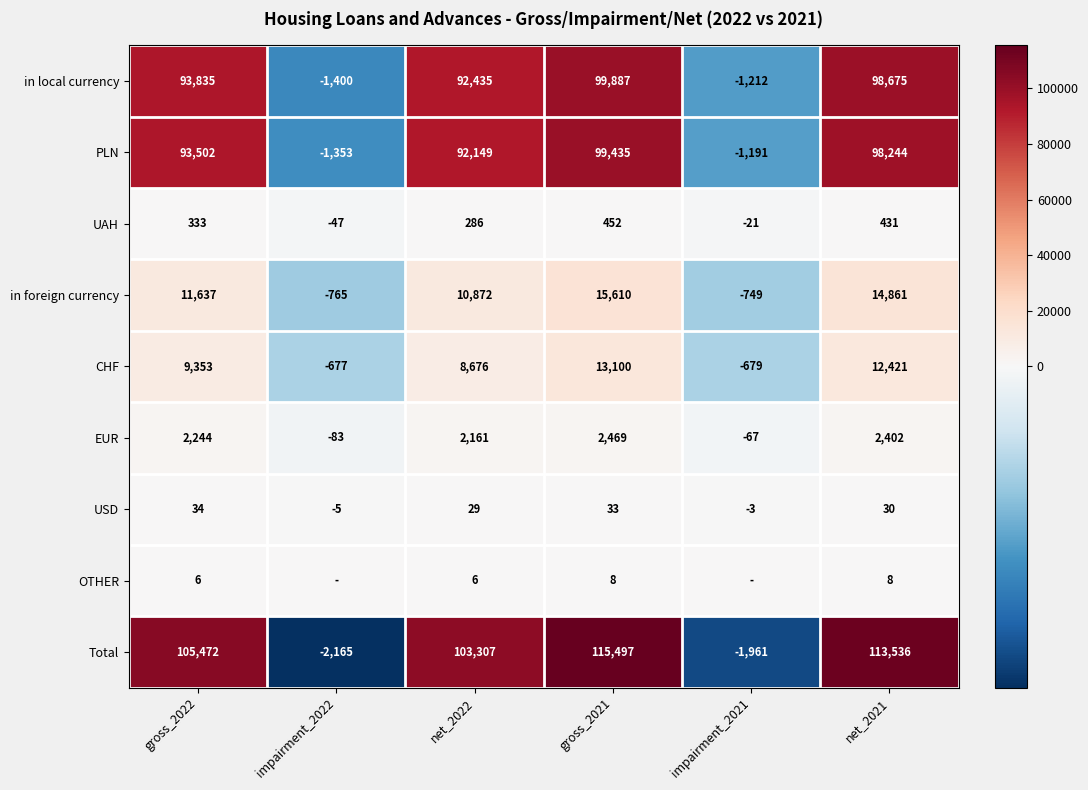

How many values in CHF are above zero?

4